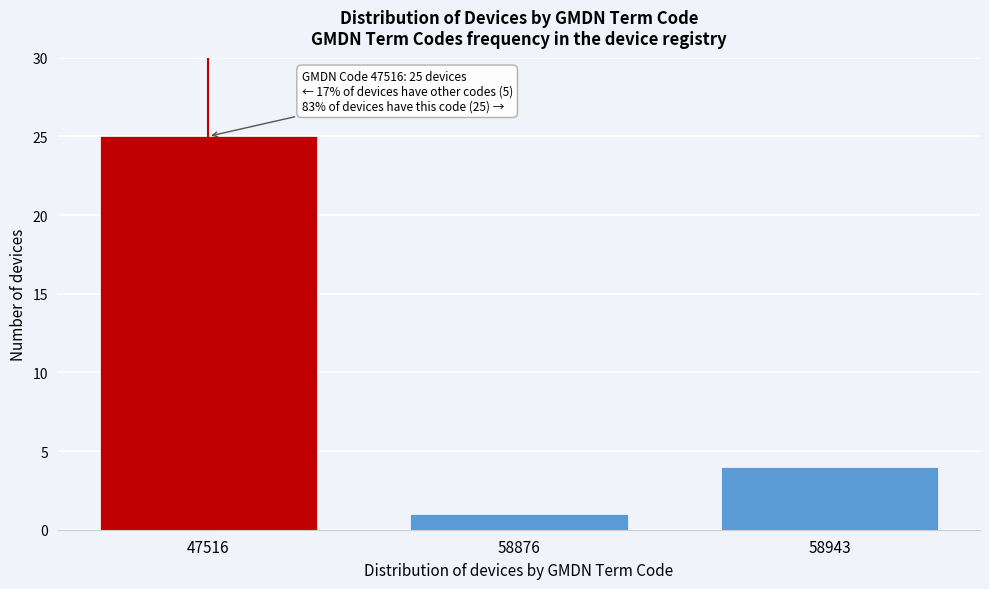

Reading left to right, transcribe all the data shown in this chart.

47516=25	58876=1	58943=4